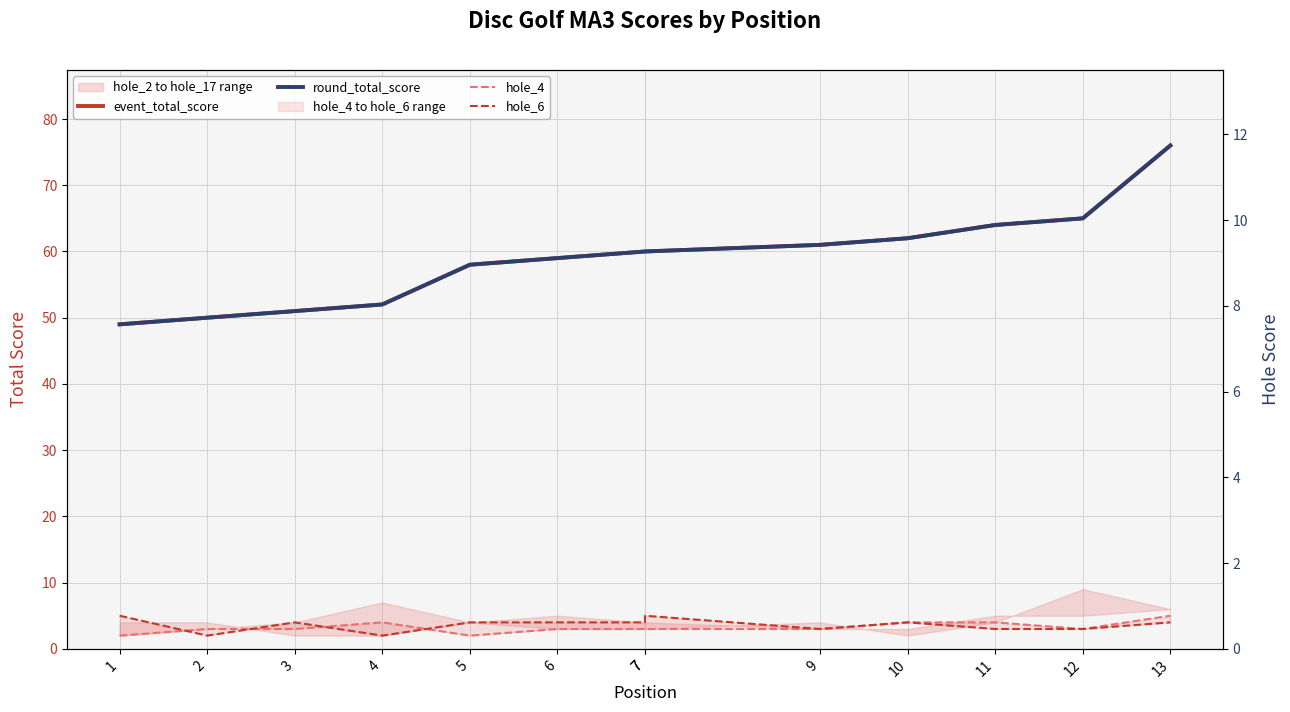

Between 1 and 10, which series saw the biggest shift?

event_total_score